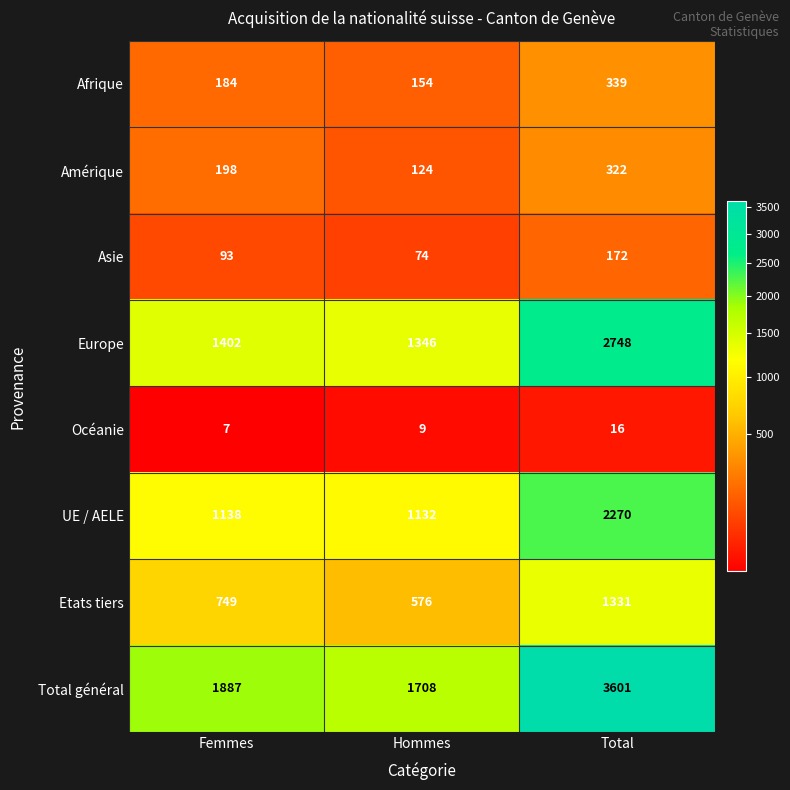

At which category is the sum across all series the highest?

Total